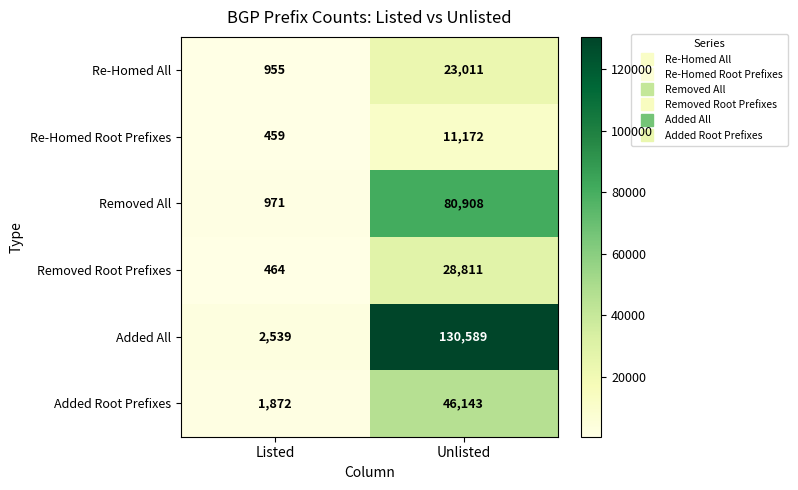

Reading left to right, list all the values displayed in this chart.

Re-Homed All: Listed=955	Unlisted=23011
Re-Homed Root Prefixes: Listed=459	Unlisted=11172
Removed All: Listed=971	Unlisted=80908
Removed Root Prefixes: Listed=464	Unlisted=28811
Added All: Listed=2539	Unlisted=130589
Added Root Prefixes: Listed=1872	Unlisted=46143